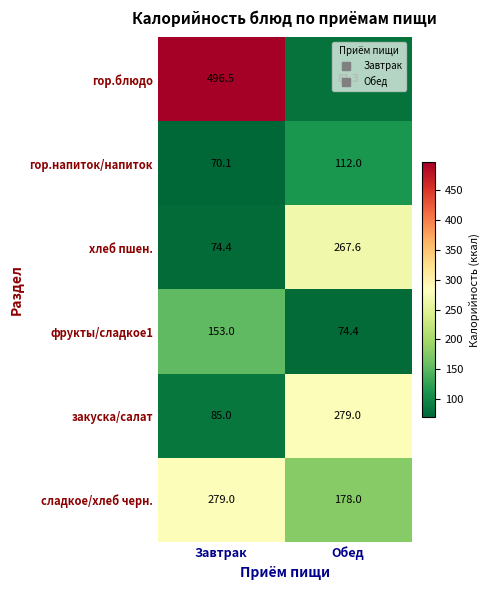

Which series has the widest spread of values?

гор.блюдо